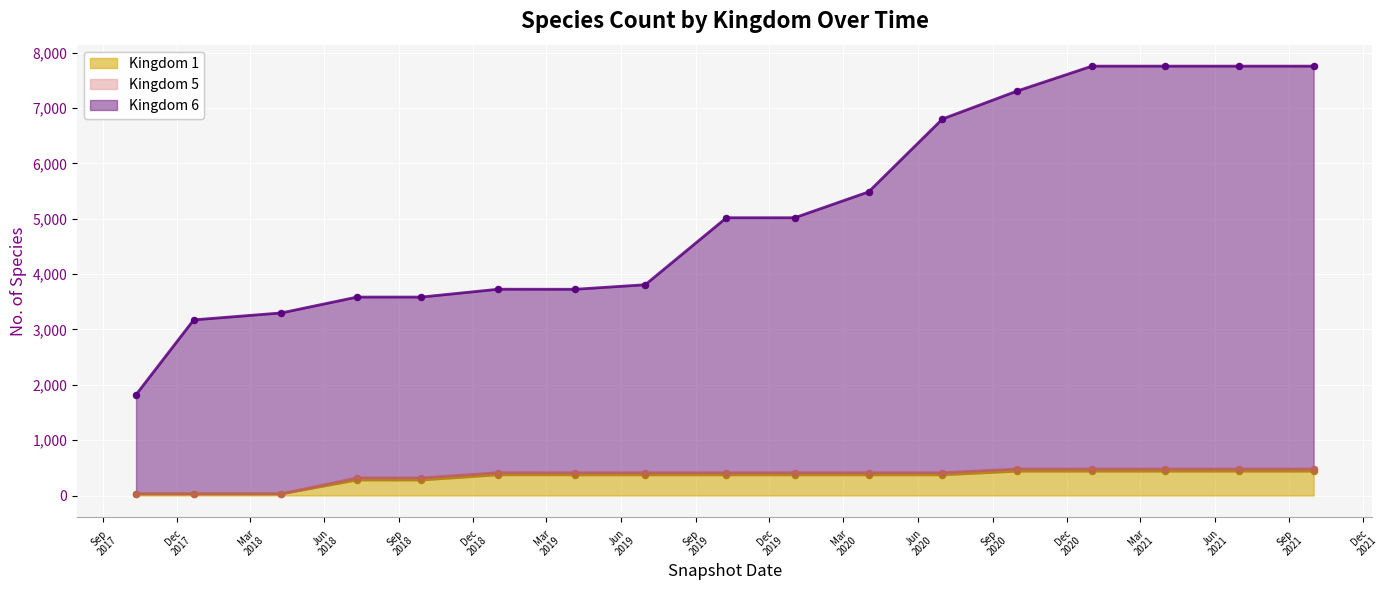

Is the value of Kingdom 6 at Sep
2017 greater than the value of Kingdom 1 at Sep
2021?

Yes